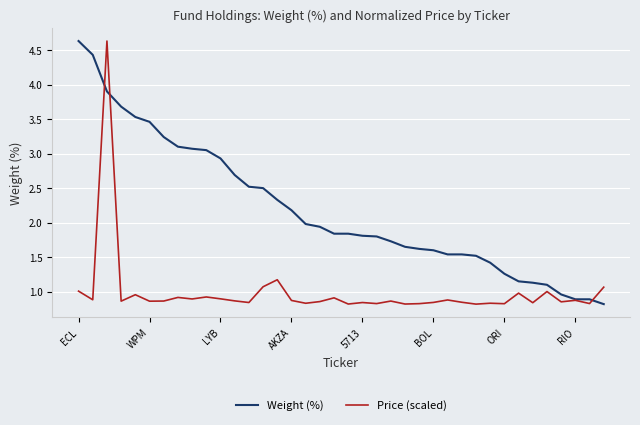

How many values in the Weight (%) series are below 1?

4